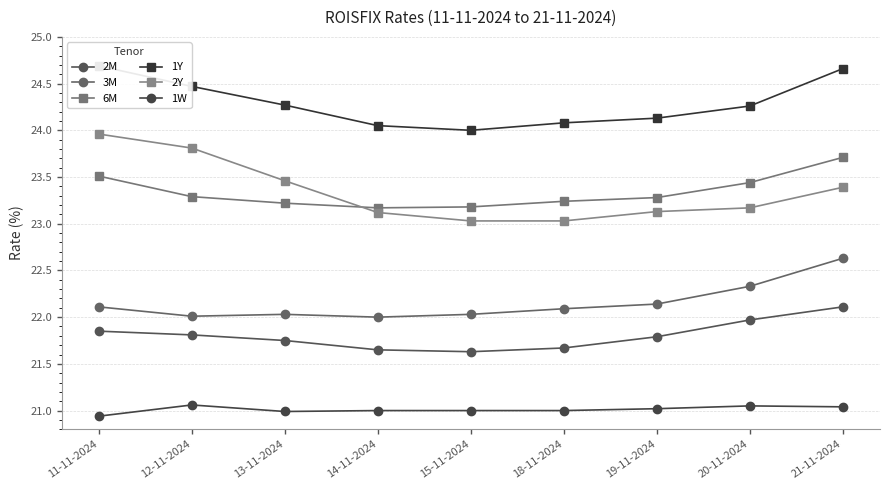

How many series are shown in this chart?

6